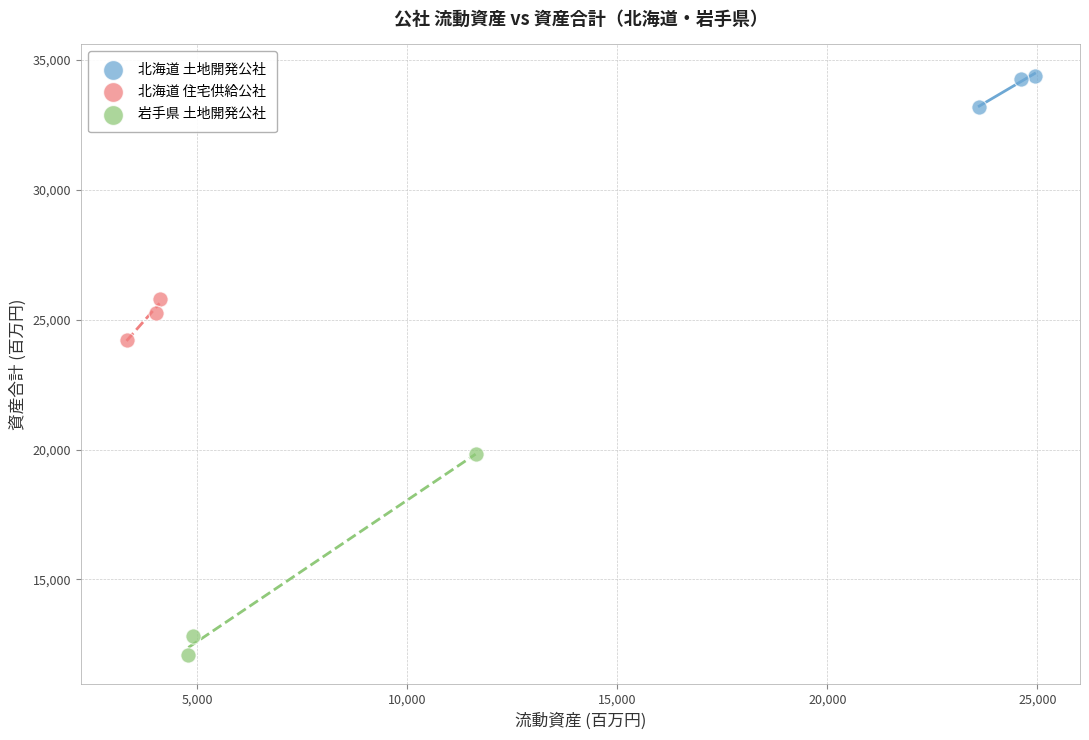

Which series contains the highest Y value?

北海道 土地開発公社